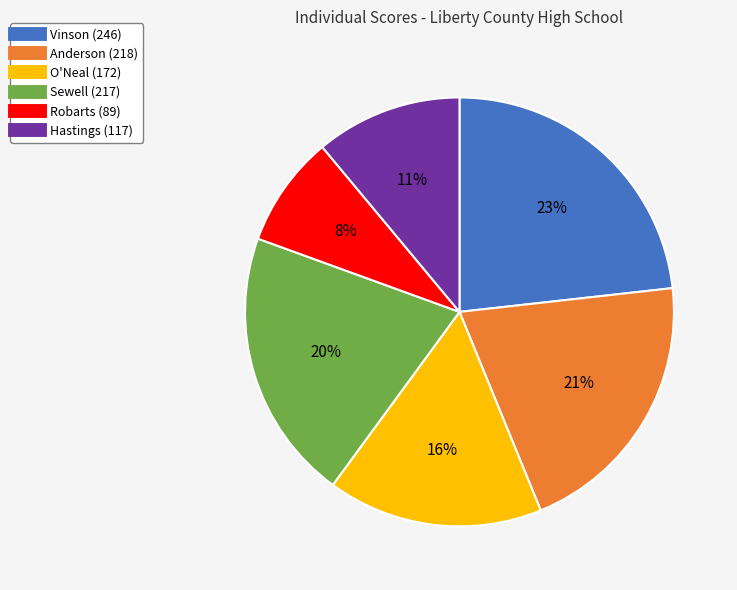

To the nearest percent, what is the difference between the largest and smallest slice percentages?

15%